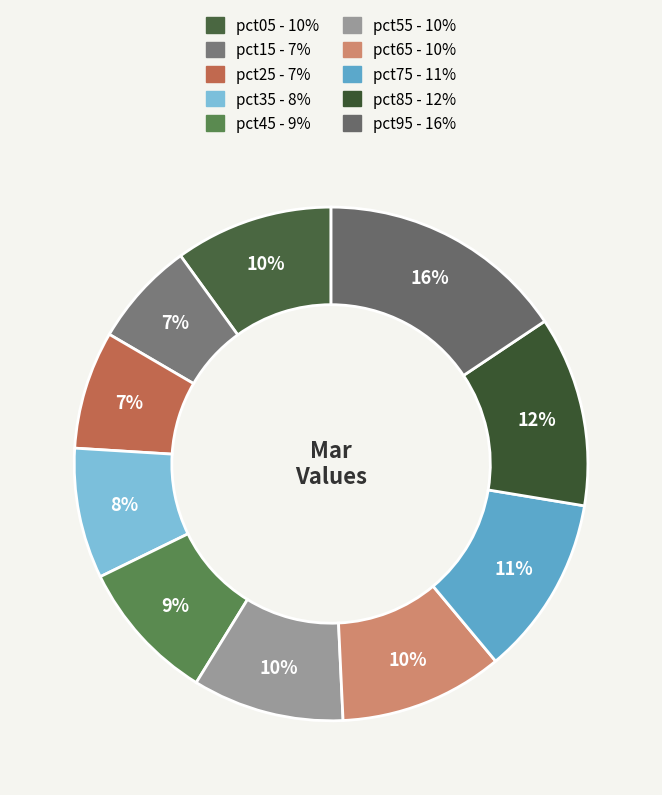

How many segments does this pie chart have?

10